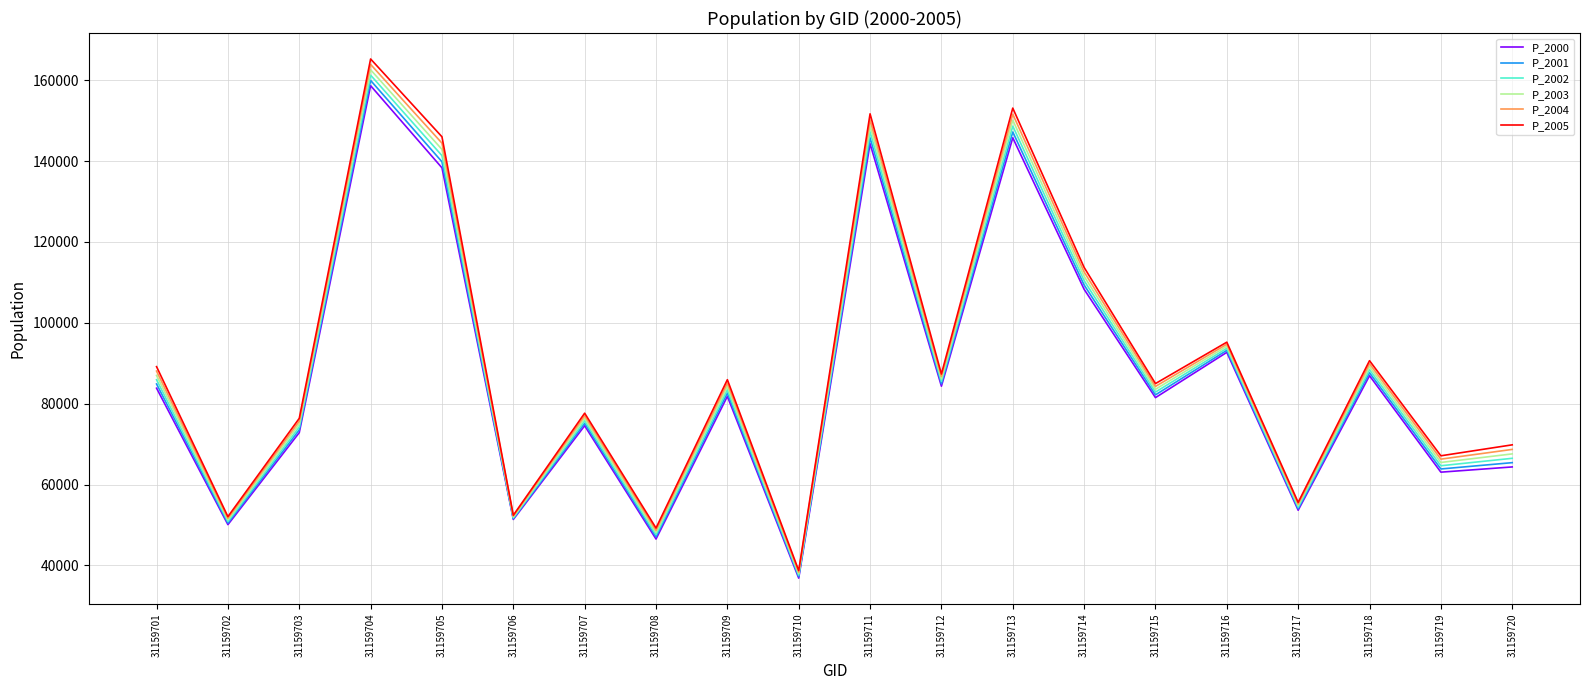

At which label does P_2000 reach its peak?

31159704